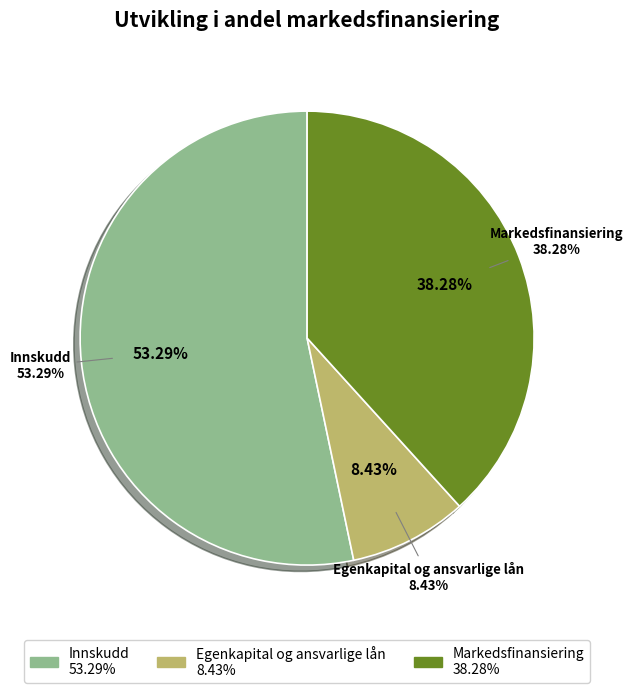

Which slice represents more than half of the pie?

Innskudd